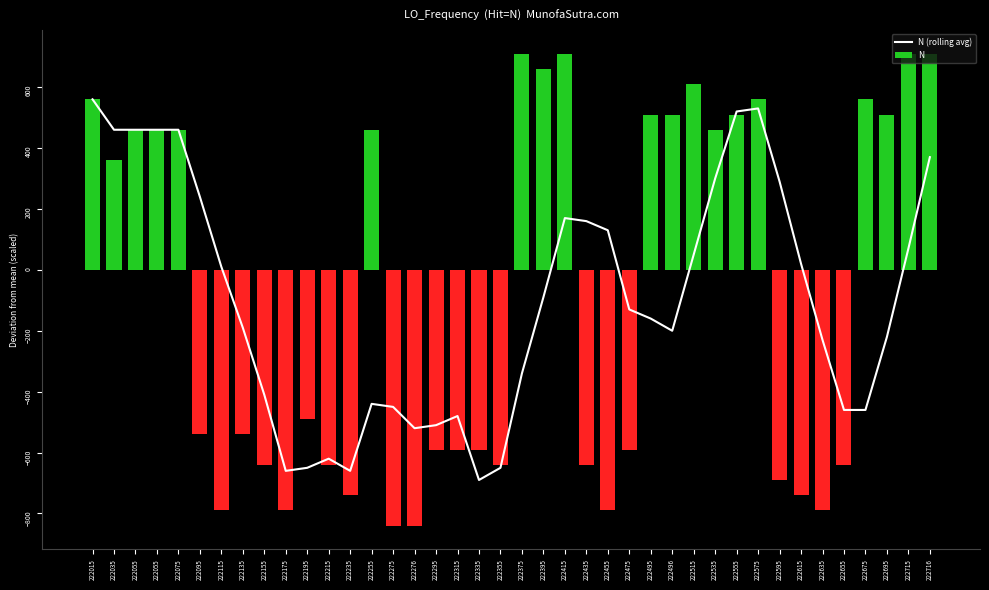

What is the minimum value shown in the chart?

-690.0